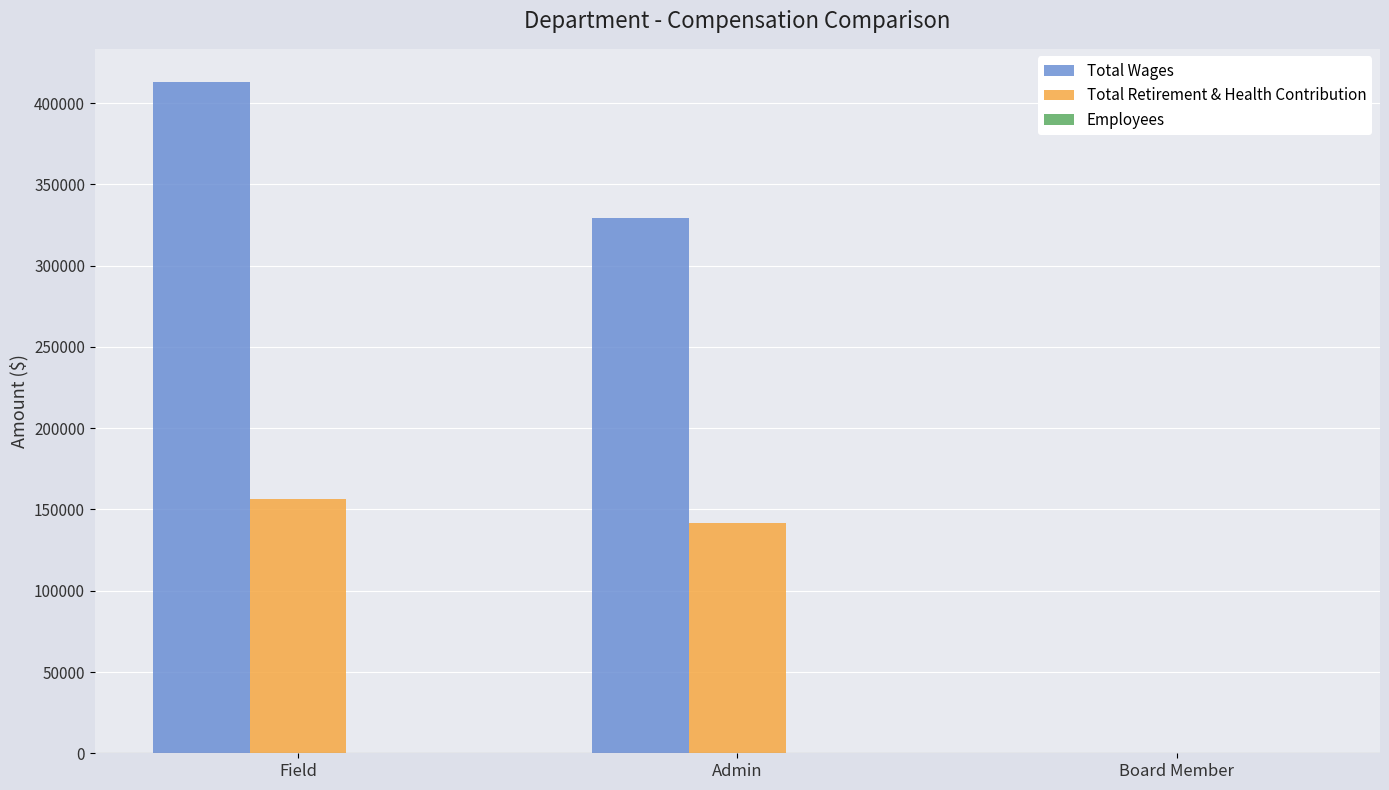

Is it true that Total Wages equals 570069 at Admin?

False